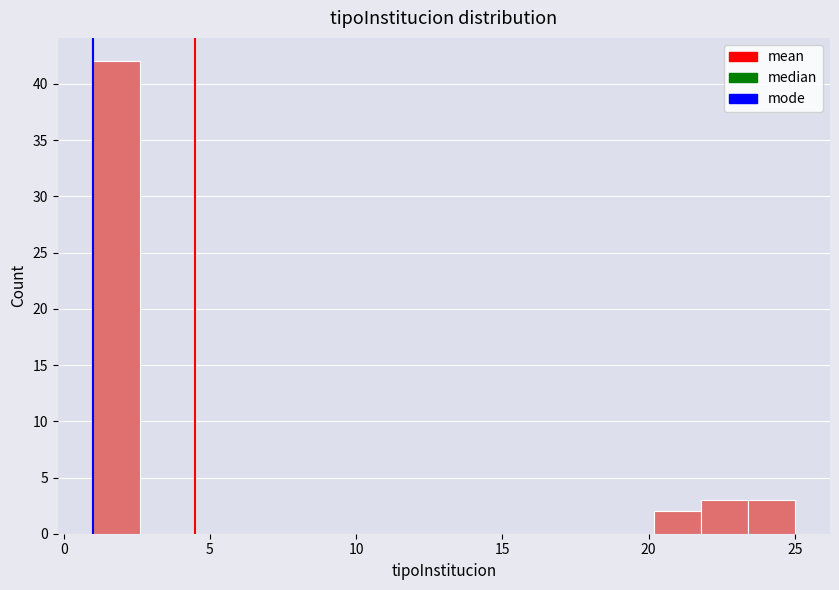

Read against the x-axis, roughly where is the centre of the tallest bar?

2.0